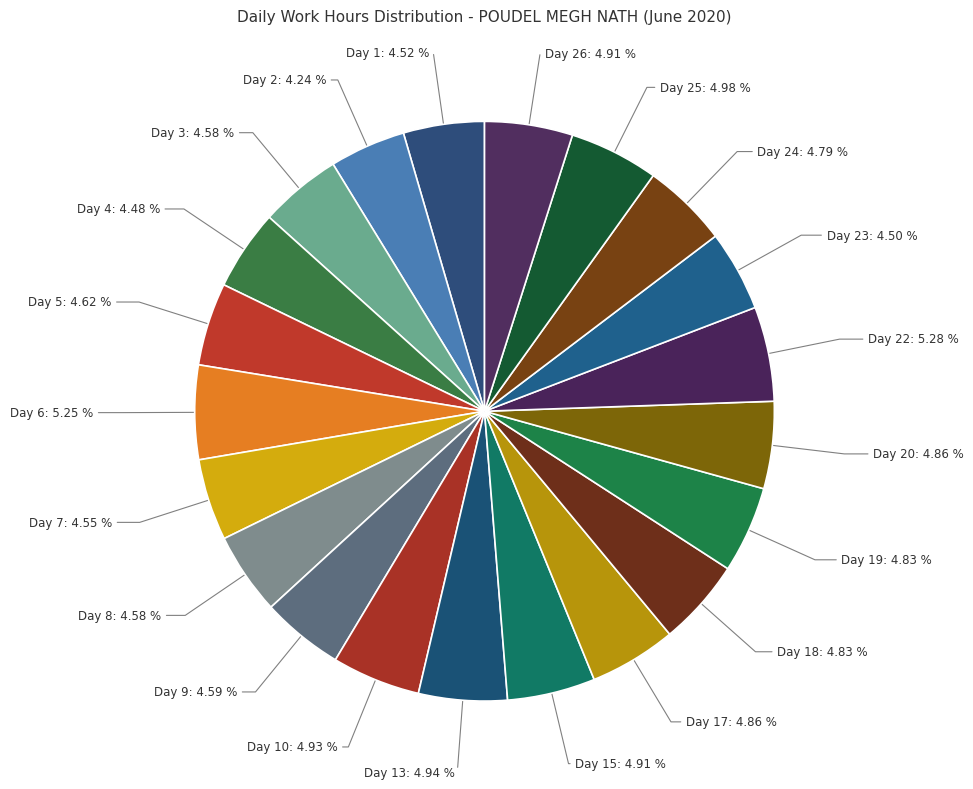

The Day 18 slice represents 5% of the pie. True or false?

True